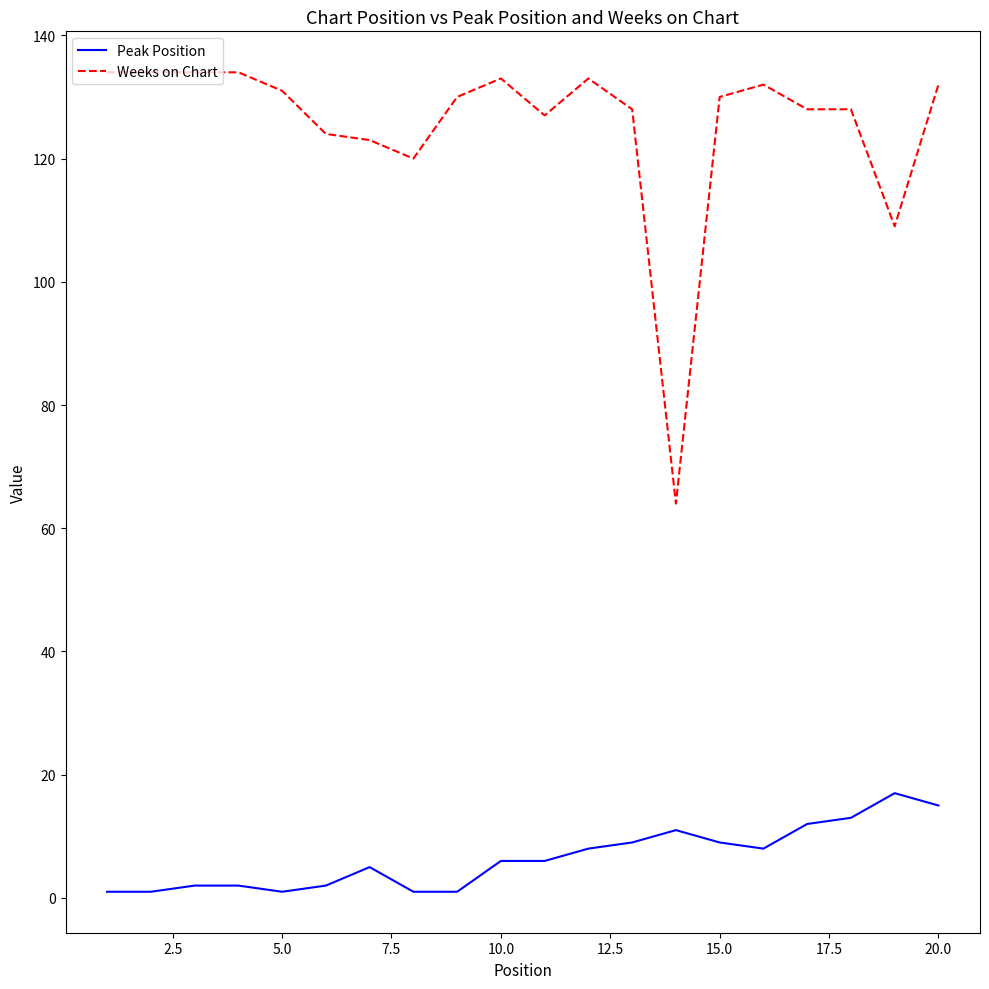

Which series has the largest total across all categories?

Weeks on Chart